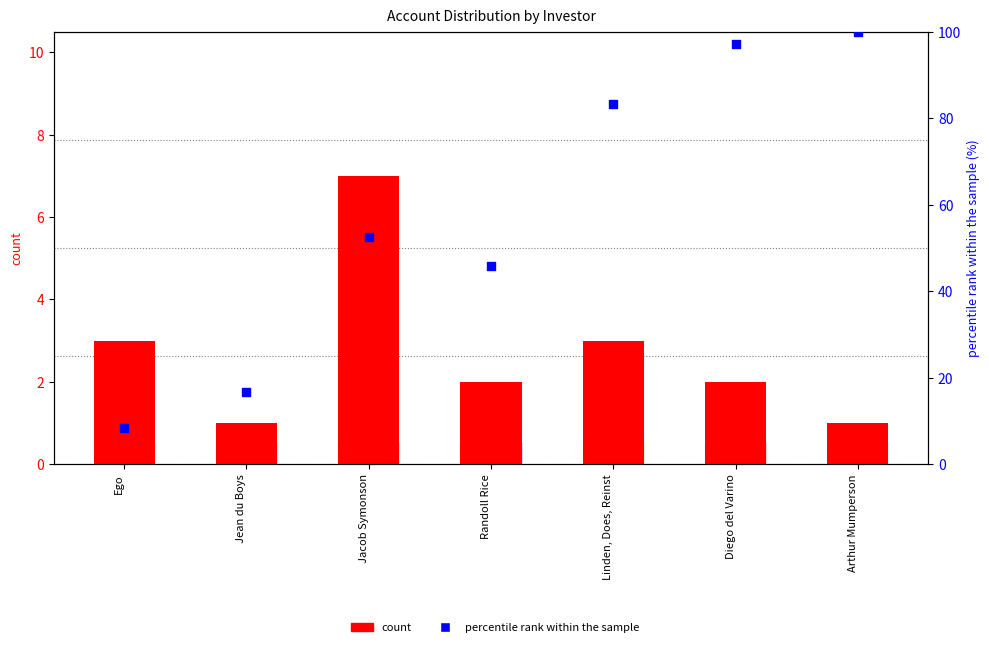

Which series has the widest spread of Y values?

percentile rank within the sample